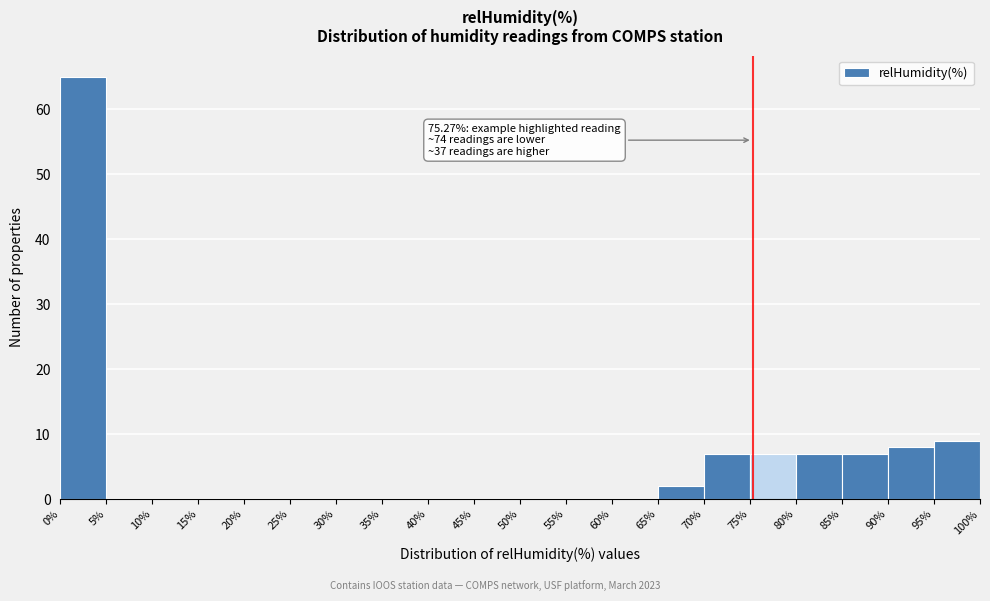

Which range on the x-axis has the tallest bar?

0% to 5%